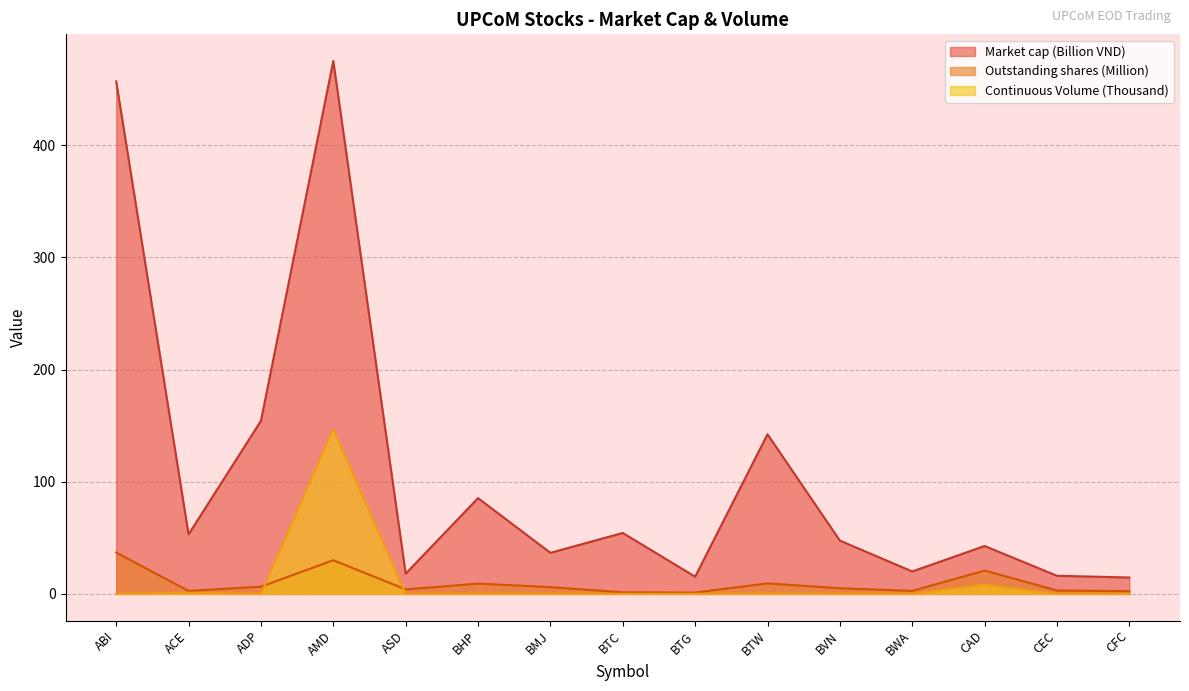

How many data points in Market cap are less than 47?

7